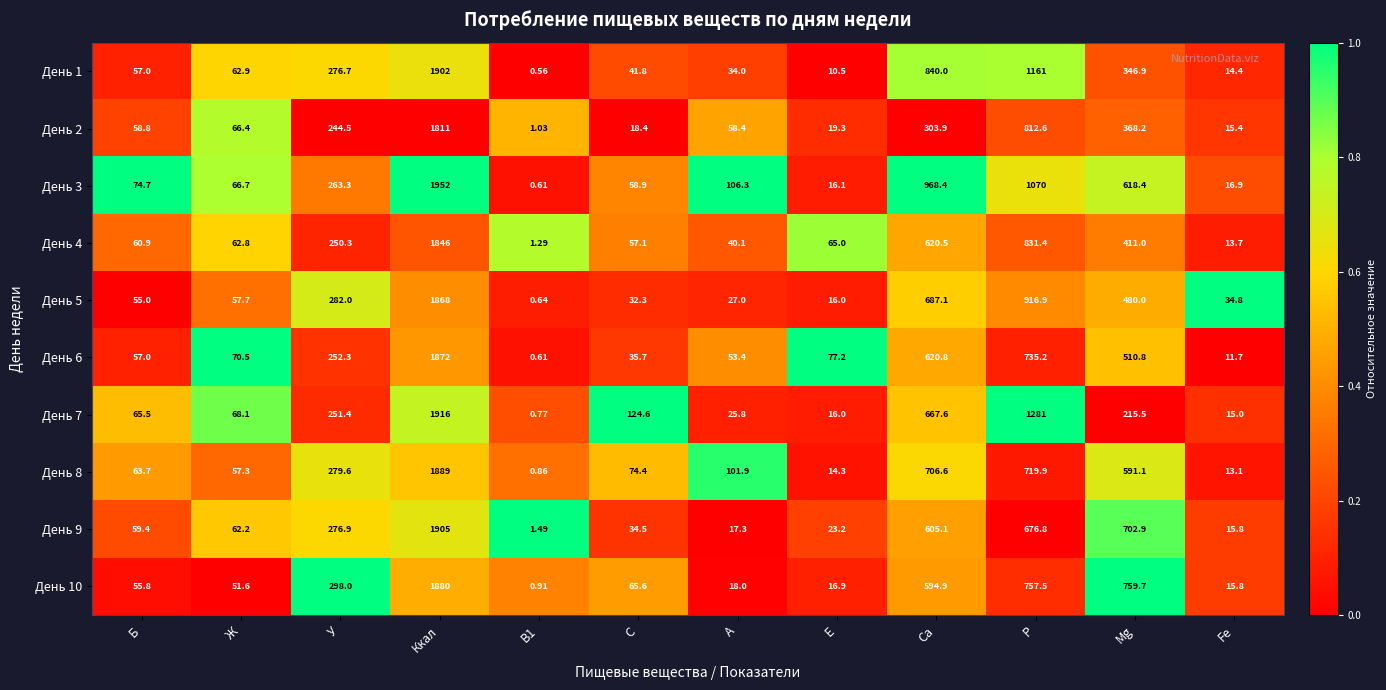

How many distinct data groups are displayed?

10